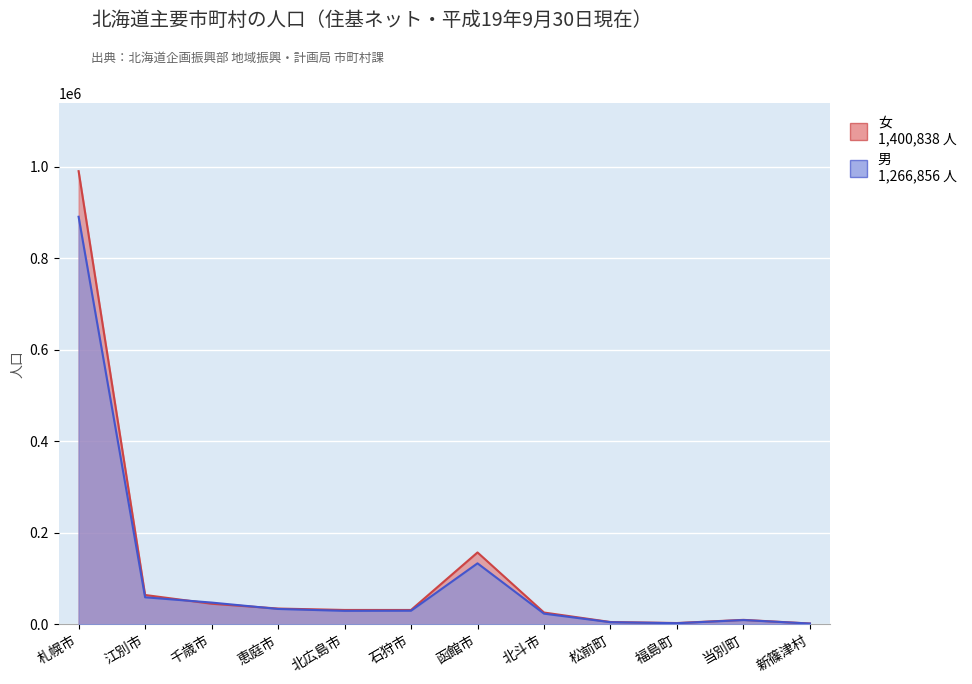

What is the value of the 男 point at the 5th from the left?

29617